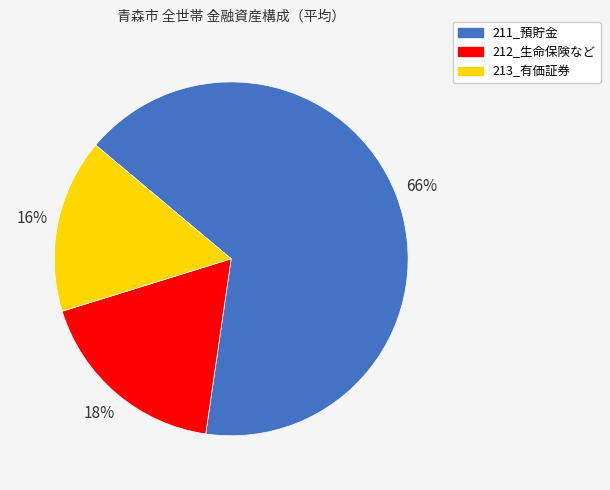

Is it true that 212_生命保険など is 31% of the pie?

False